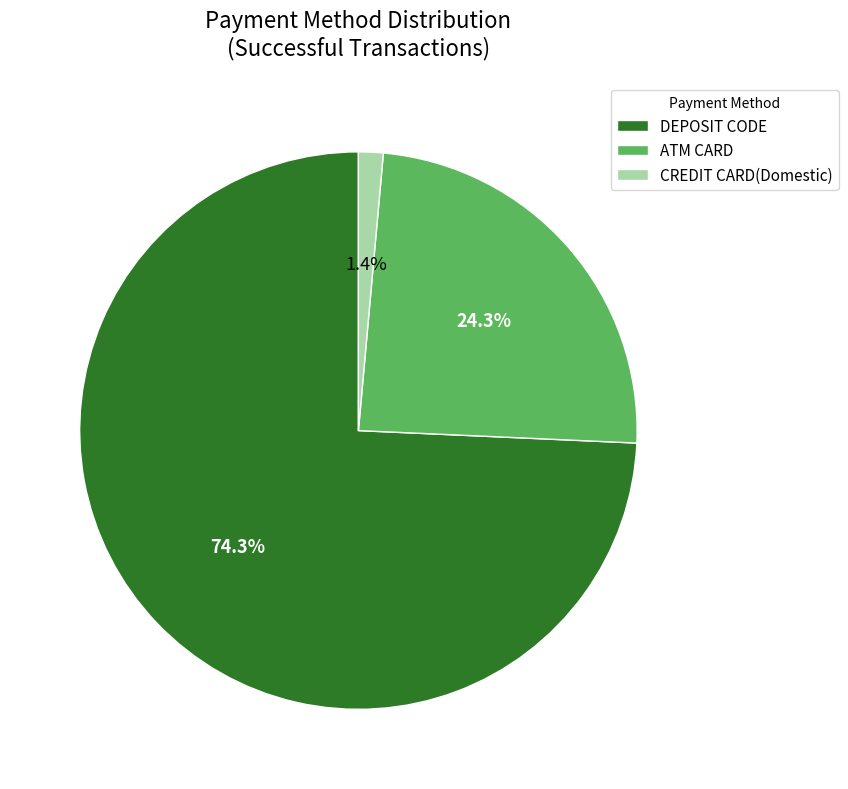

Is the sum of DEPOSIT CODE and ATM CARD greater than half?

Yes